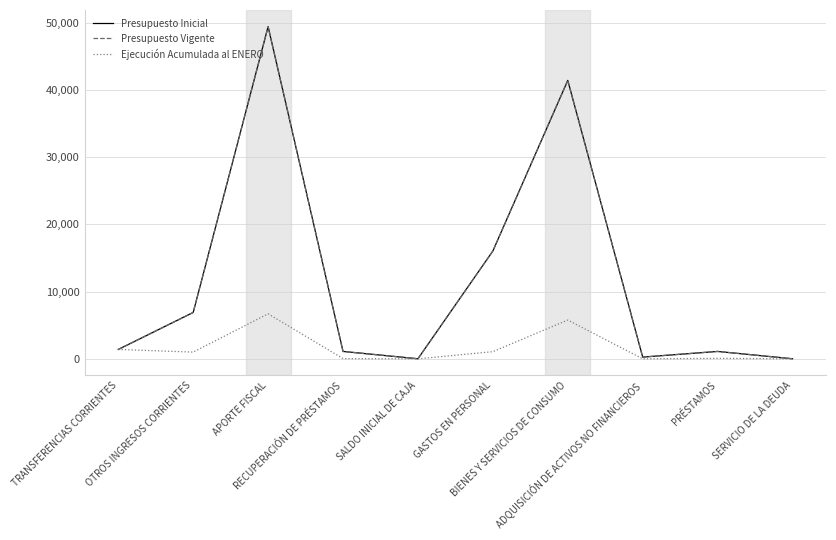

The Presupuesto Vigente series shows 49426 at APORTE FISCAL. True or false?

True